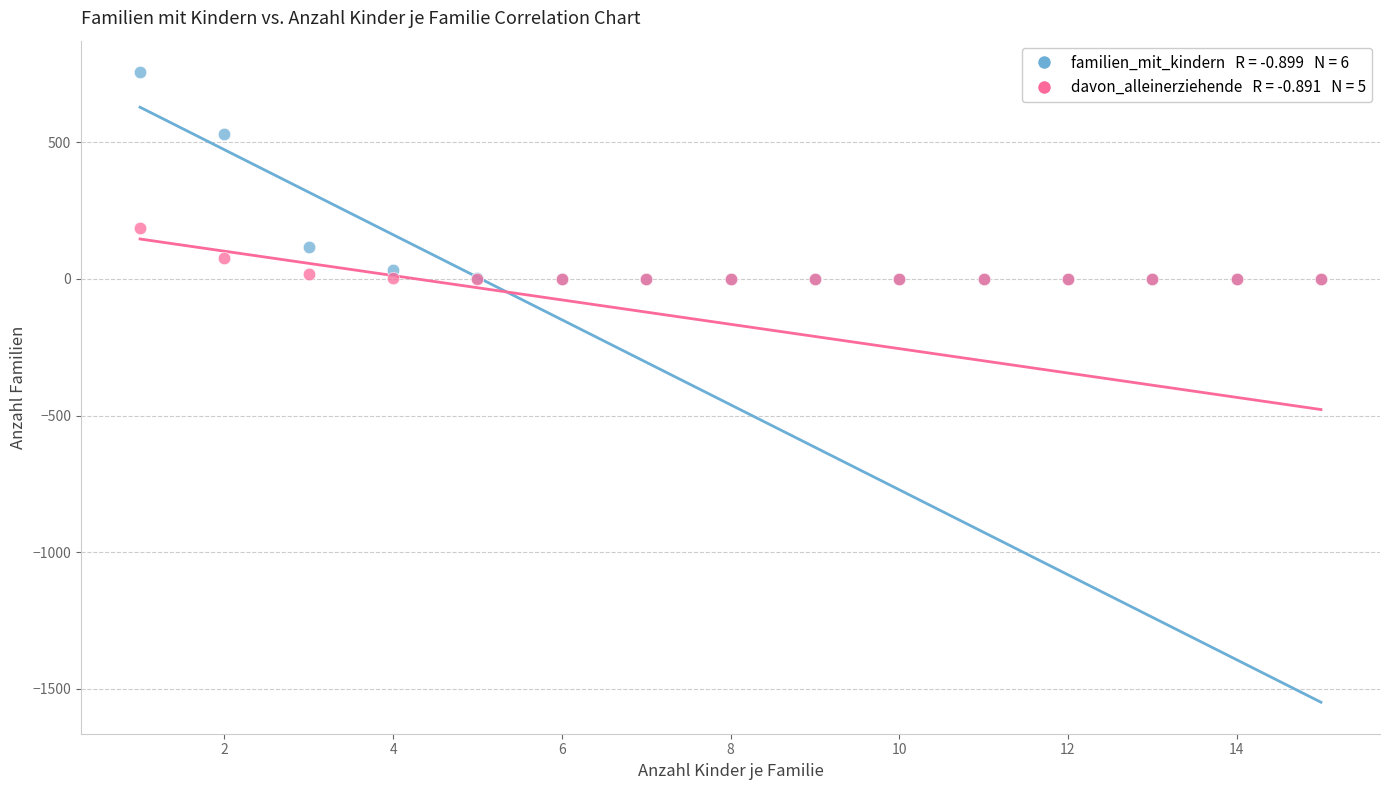

Across all series, what Y value is closest to 378?

530